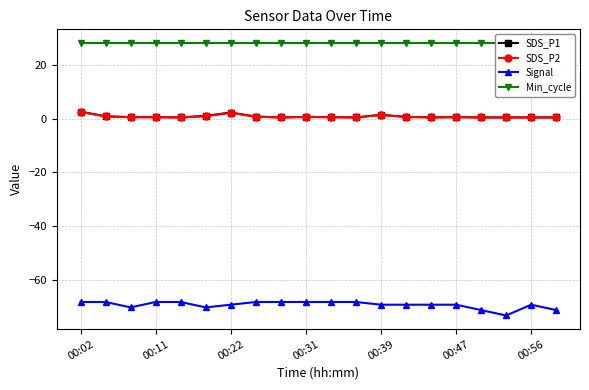

What is the highest value of the SDS_P2 series?

2.4